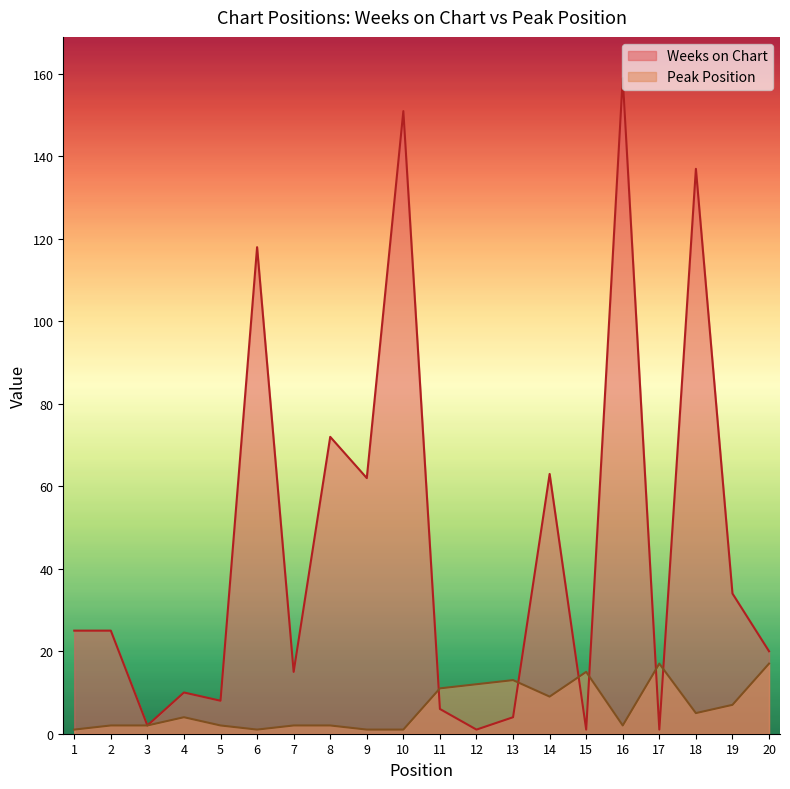

At which category does Peak Position reach its first local peak?

4